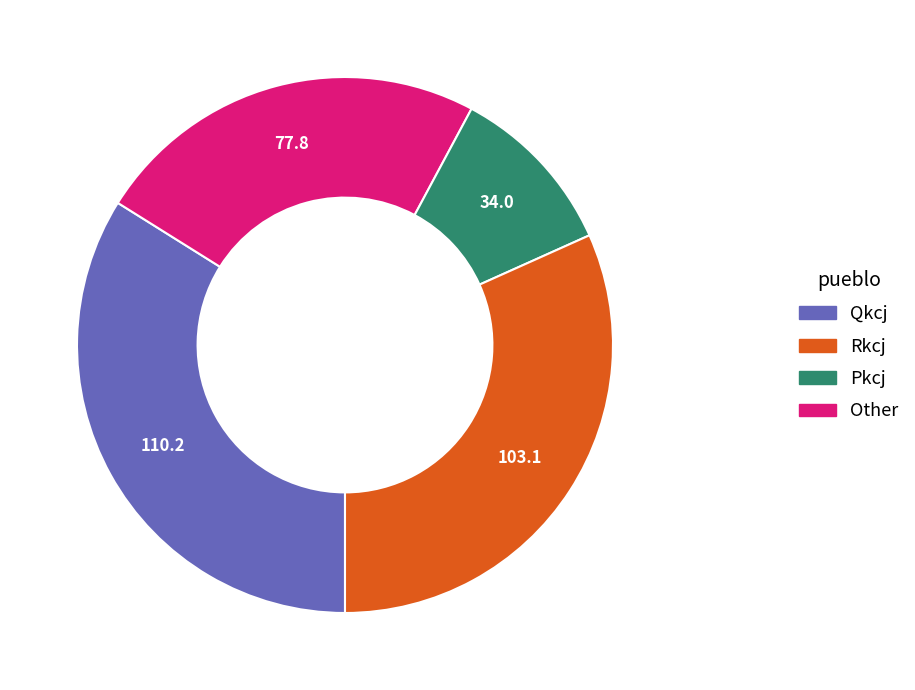

Is there any slice that represents more than half of the pie?

No